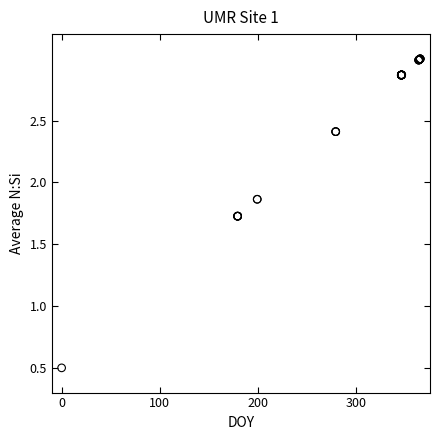

What Y value in the scatter plot is closest to 1?

0.5